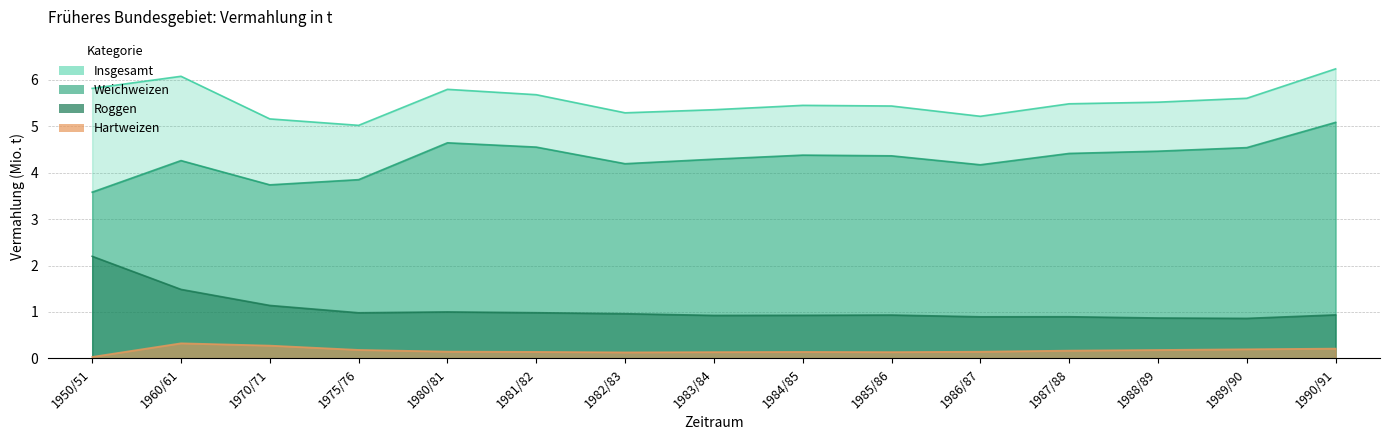

What is the value of the Roggen point at the 4th from the left?

1.0